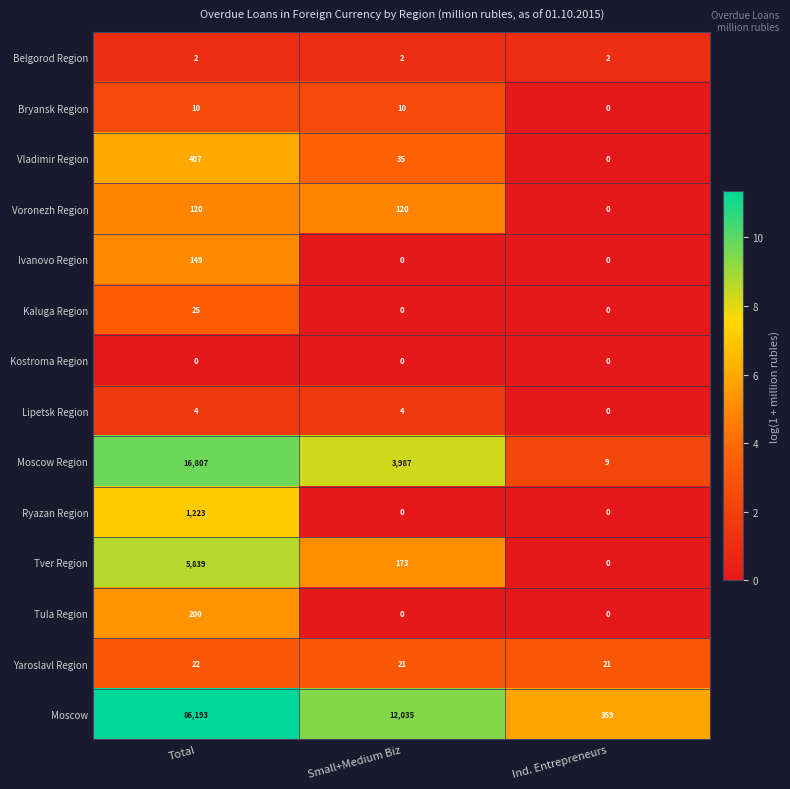

At which category is the sum across all series the highest?

Total